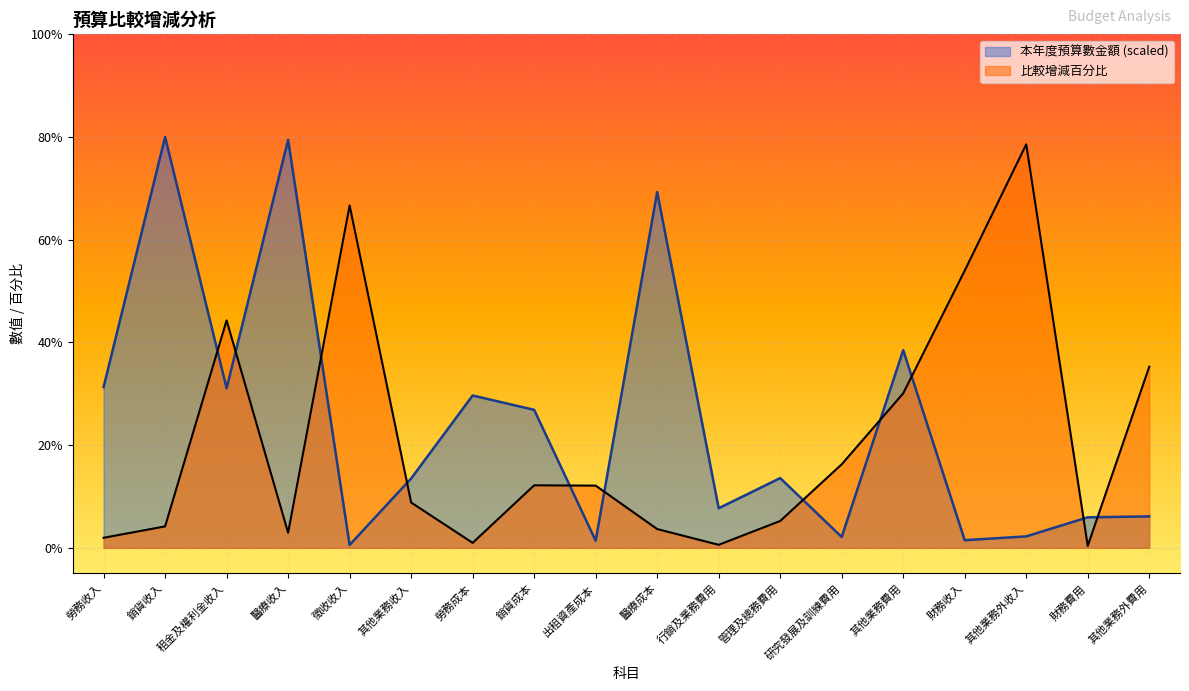

The 本年度預算數金額 series shows 38.5 at 其他業務費用. True or false?

True